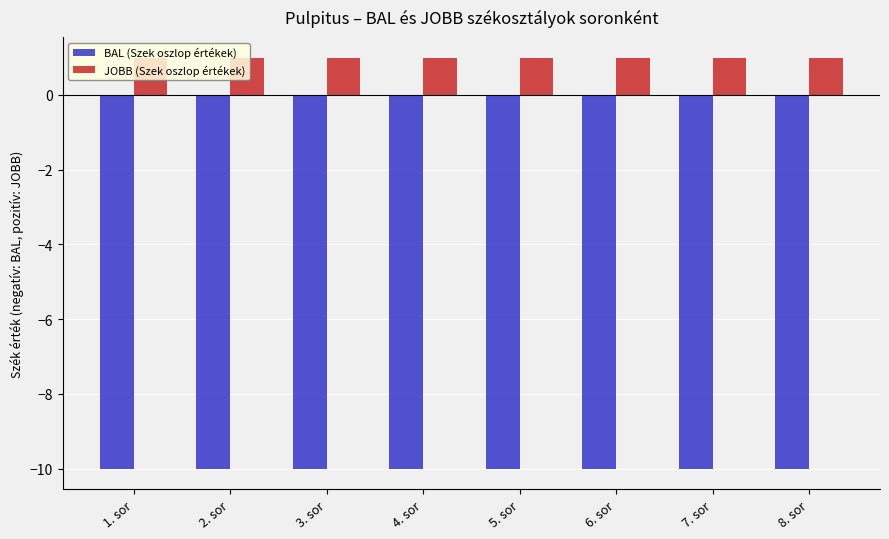

Which series has the largest total across all categories?

JOBB (Szek oszlop értékek)